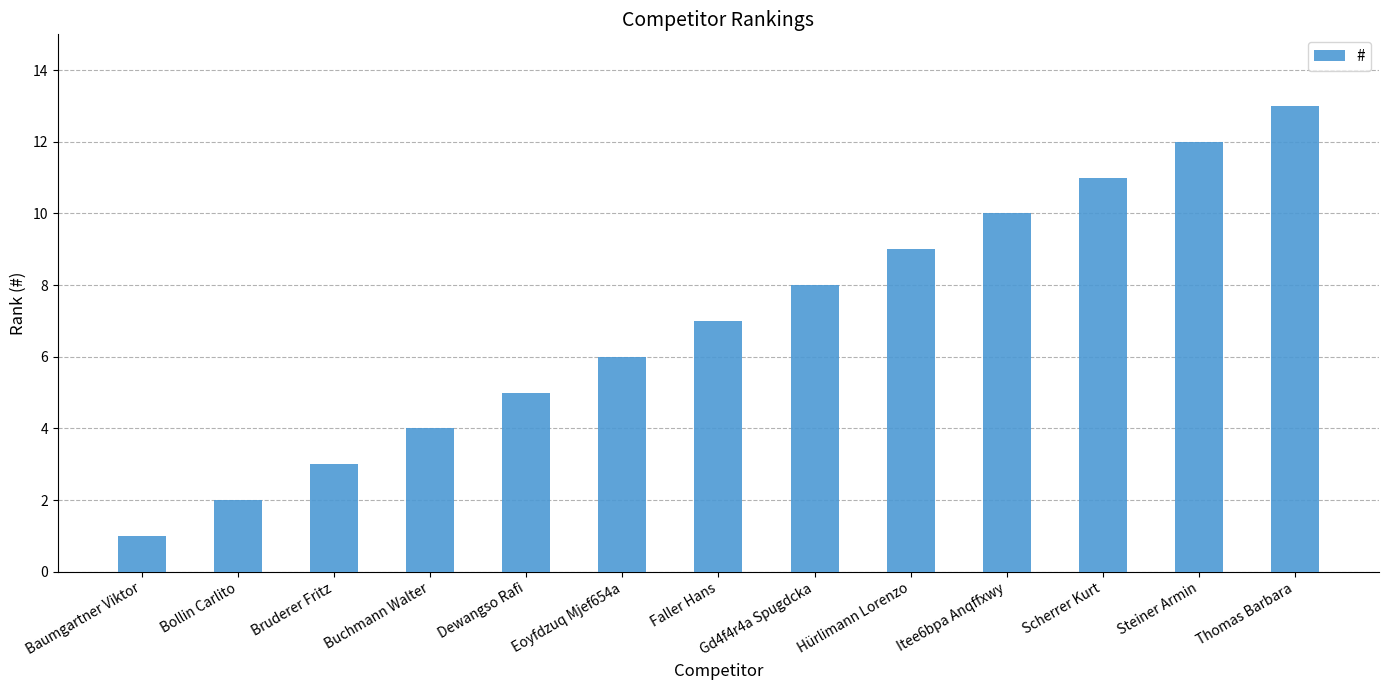

List the labels in order of value, largest first.

Thomas Barbara, Steiner Armin, Scherrer Kurt, Itee6bpa Anqffxwy, Hürlimann Lorenzo, Gd4f4r4a Spugdcka, Faller Hans, Eoyfdzuq Mjef654a, Dewangso Rafi, Buchmann Walter, Bruderer Fritz, Bollin Carlito, Baumgartner Viktor